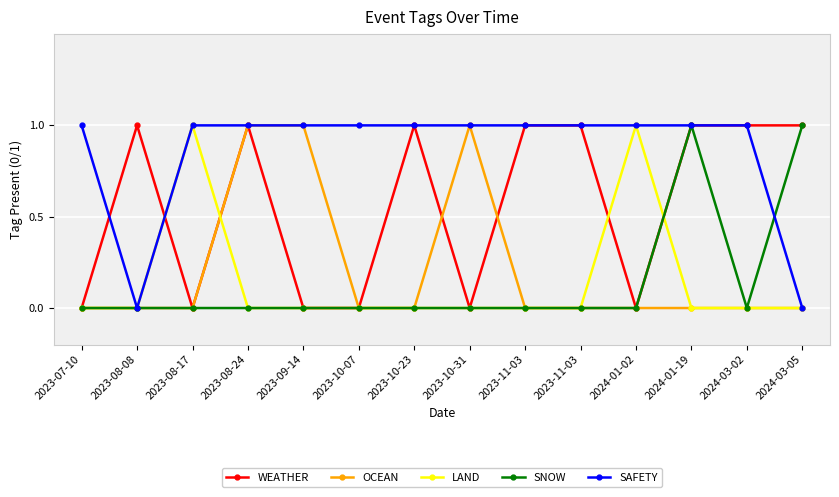

How many lines are shown in the chart?

5